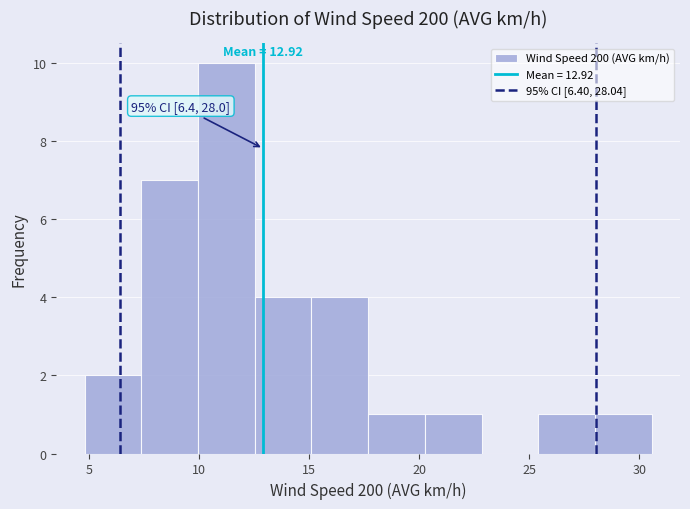

Which range on the x-axis has the tallest bar?

10.0 to 12.5